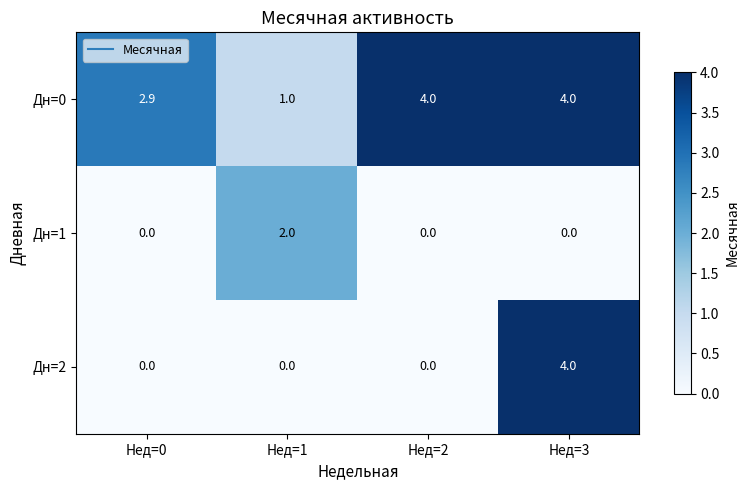

Reading right to left, list all the values displayed in this chart.

Дн=0: Нед=3=4.0	Нед=2=4.0	Нед=1=1.0	Нед=0=2.9
Дн=1: Нед=3=0.0	Нед=2=0.0	Нед=1=2.0	Нед=0=0.0
Дн=2: Нед=3=4.0	Нед=2=0.0	Нед=1=0.0	Нед=0=0.0